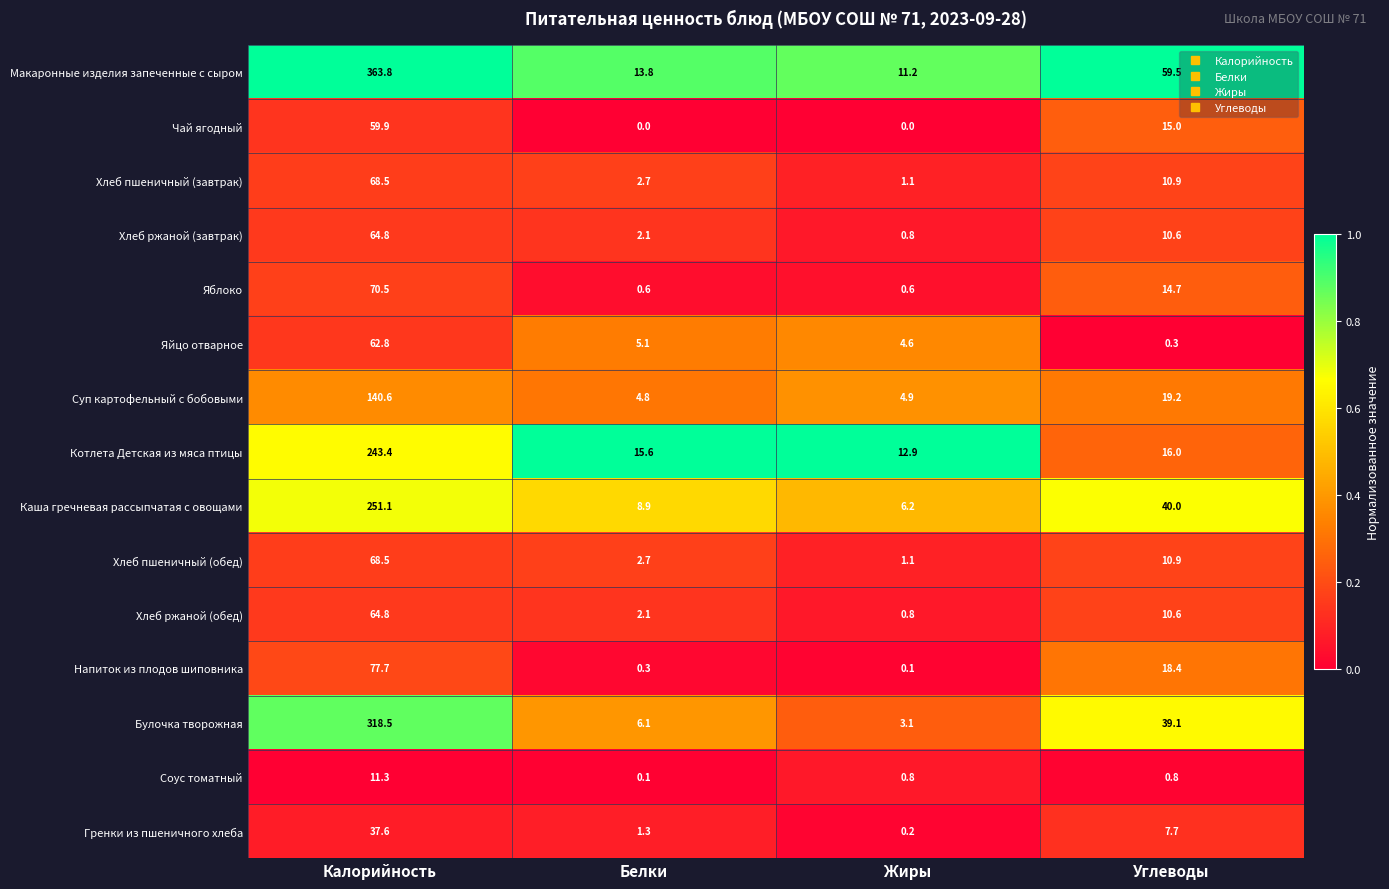

What is the spread (max minus min) of values at Углеводы?

59.2